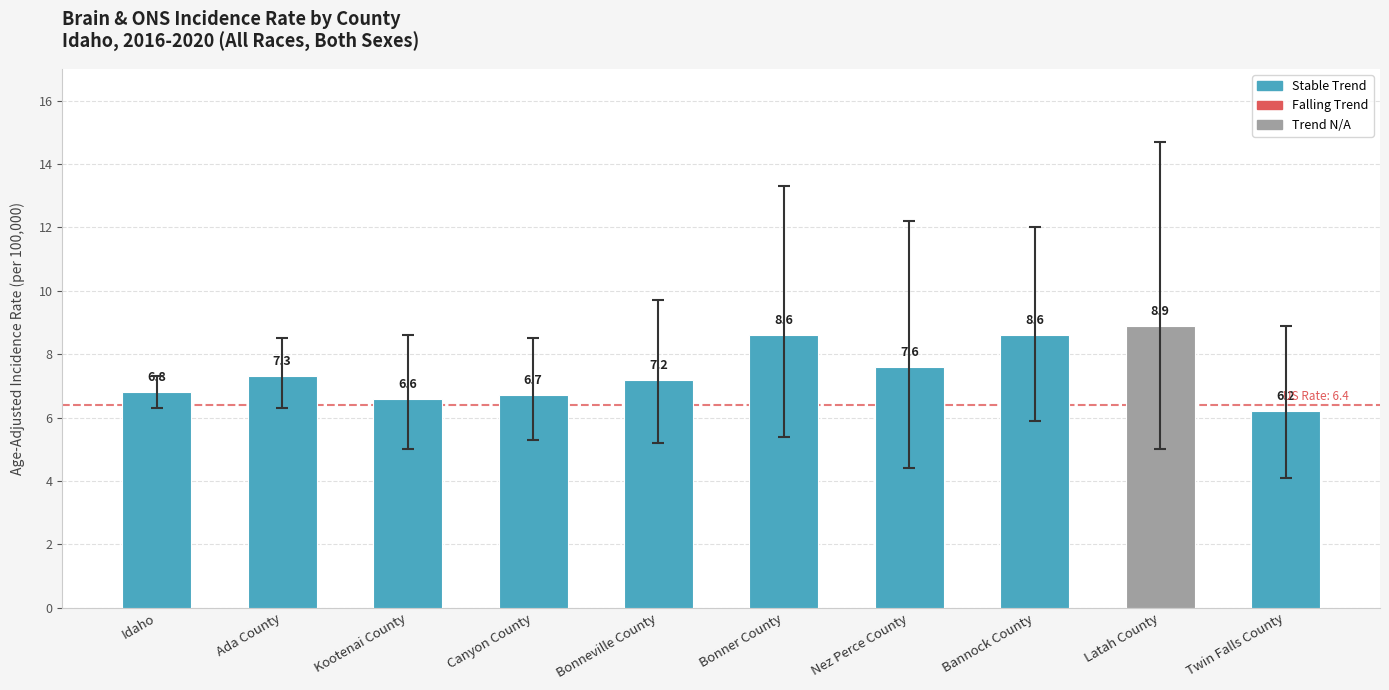

What is the change in value from Canyon County to Latah County?

+2.2